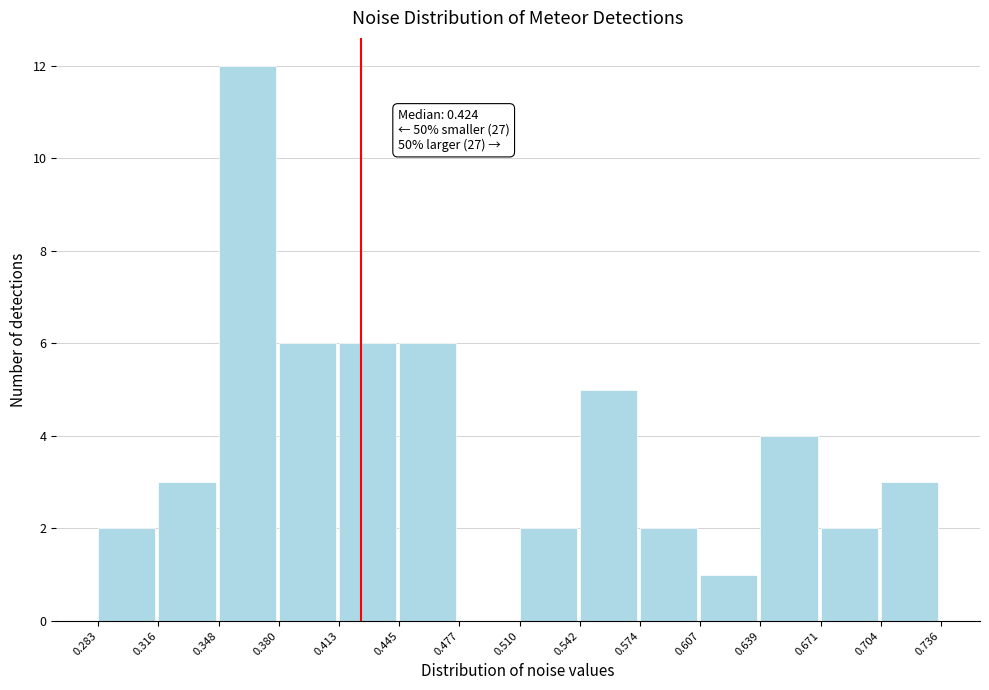

Which range on the x-axis has the tallest bar?

0.348 to 0.380